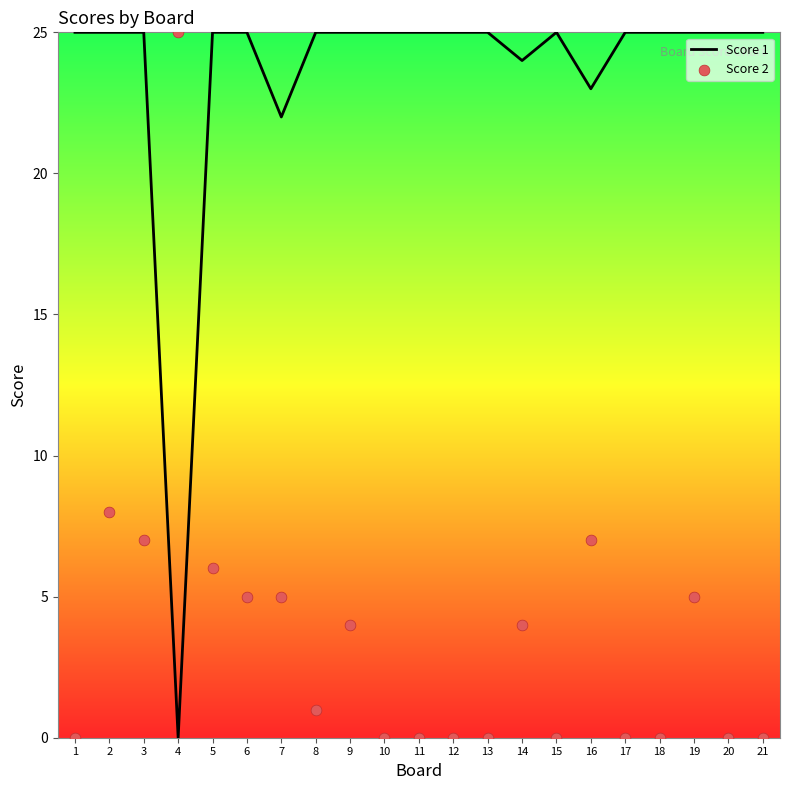

What is the total value across all series at 4?

25